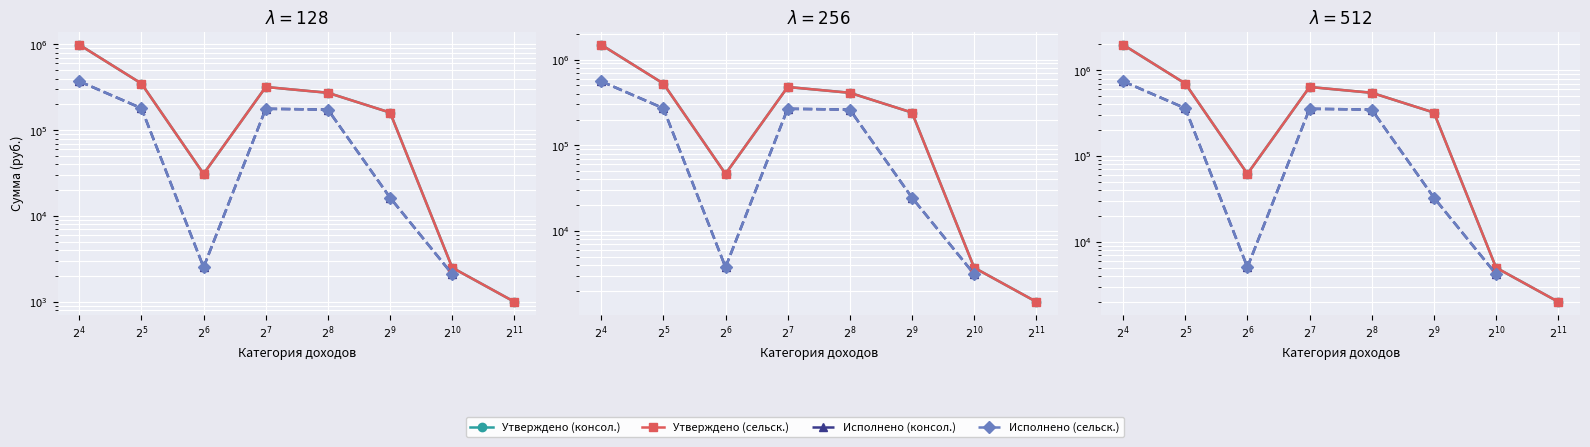

True or false: Утверждено (сельск.) and Утверждено (консол.) intersect in this chart.

False